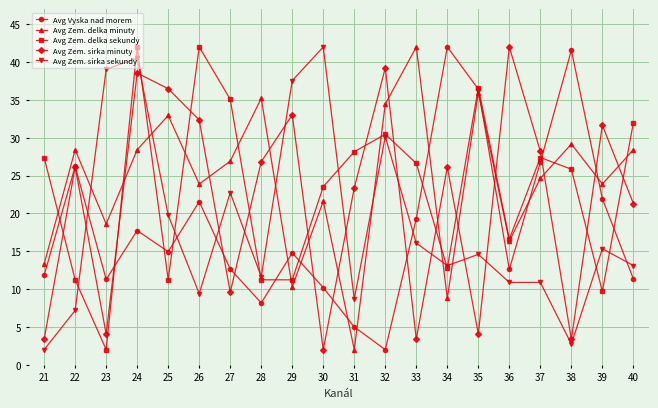

Where does the Avg Zem. delka sekundy series first go above 26?

21